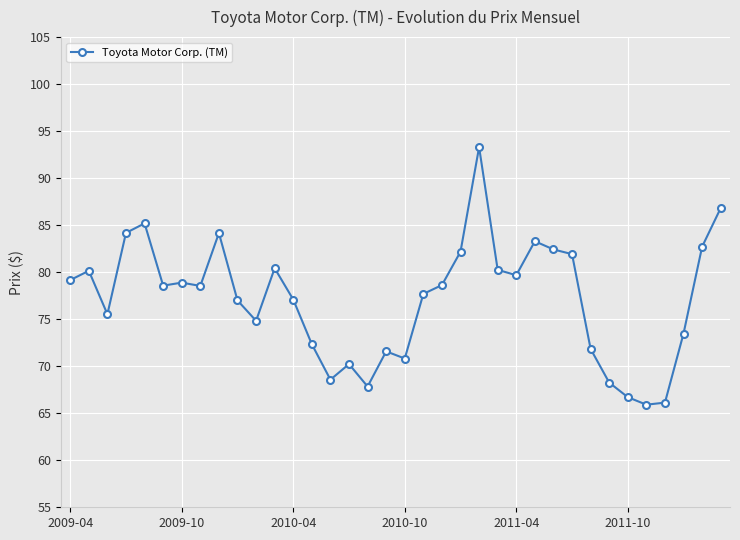

What is the maximum value shown in the chart?

93.3